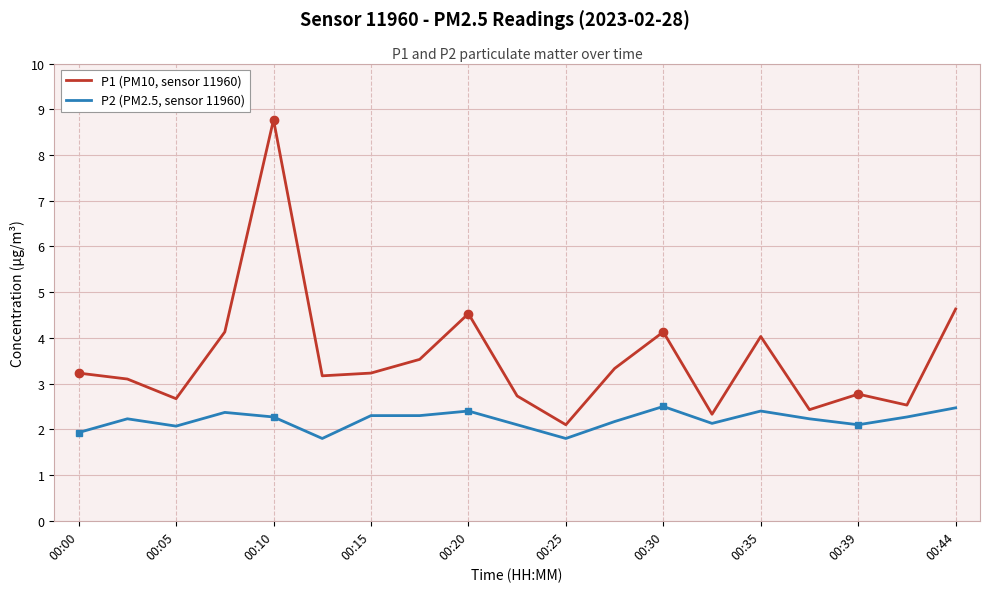

The value of P2 (PM2.5, sensor 11960) at 00:00 is 1.9. True or false?

True